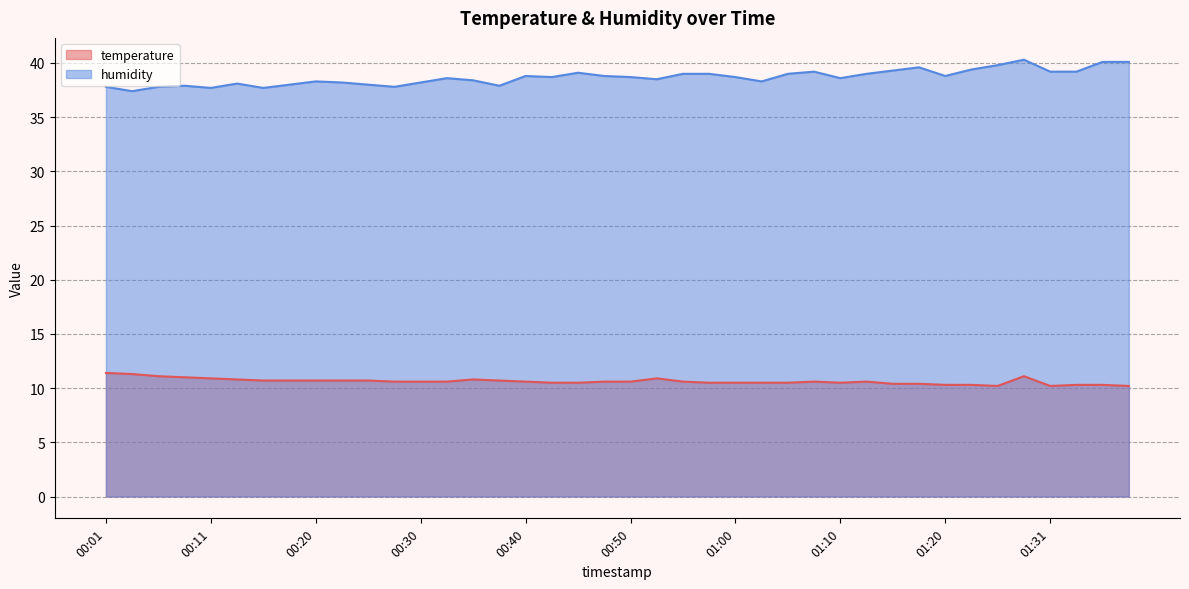

Which category has the highest value in the temperature series?

00:01